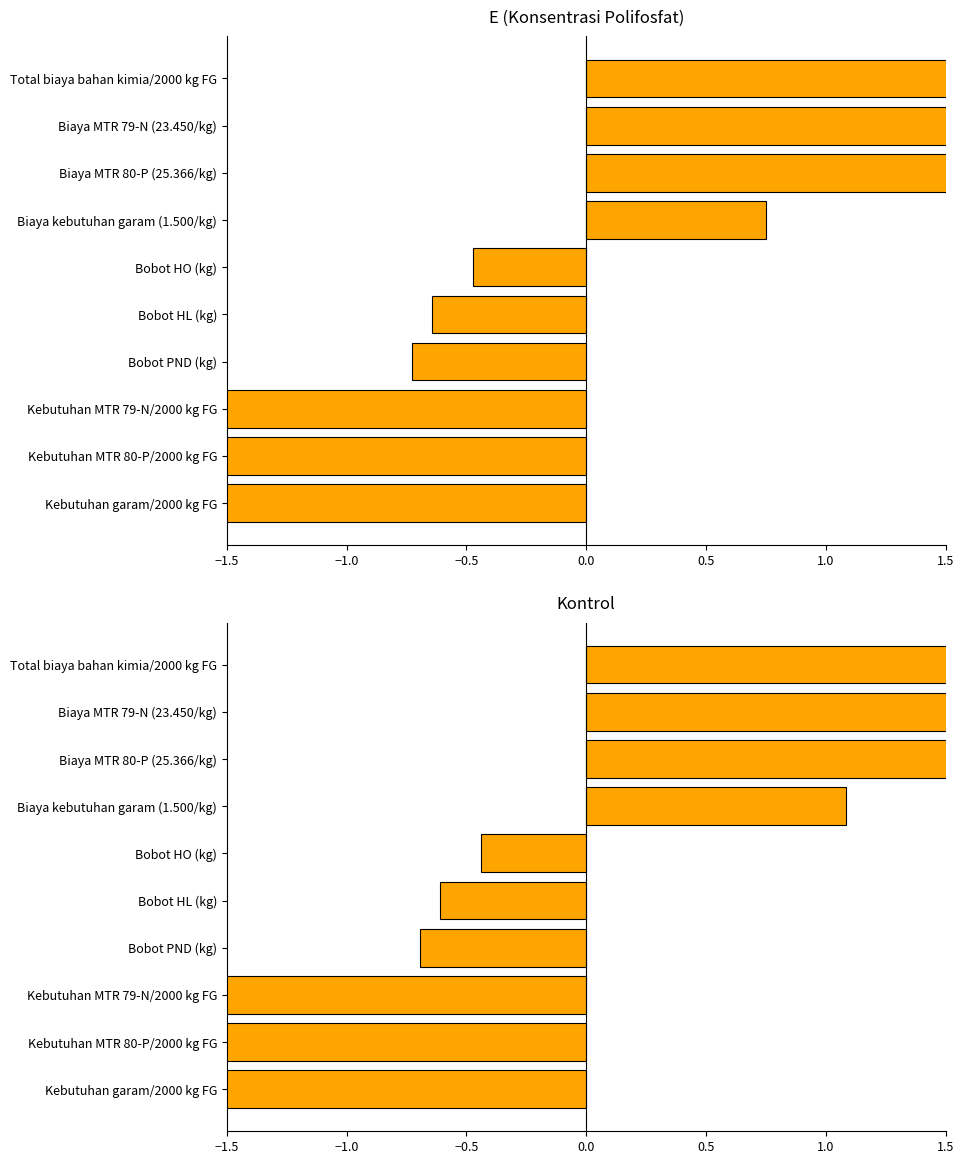

Reading left to right, what are all the values shown in this chart?

E (Konsentrasi Polifosfat): -2.4	-2.0	-2.0	-0.7	-0.6	-0.5	0.7	2.4	2.4	2.7
Kontrol: -2.1	-2.4	-1.9	-0.7	-0.6	-0.4	1.1	2.0	2.5	2.6